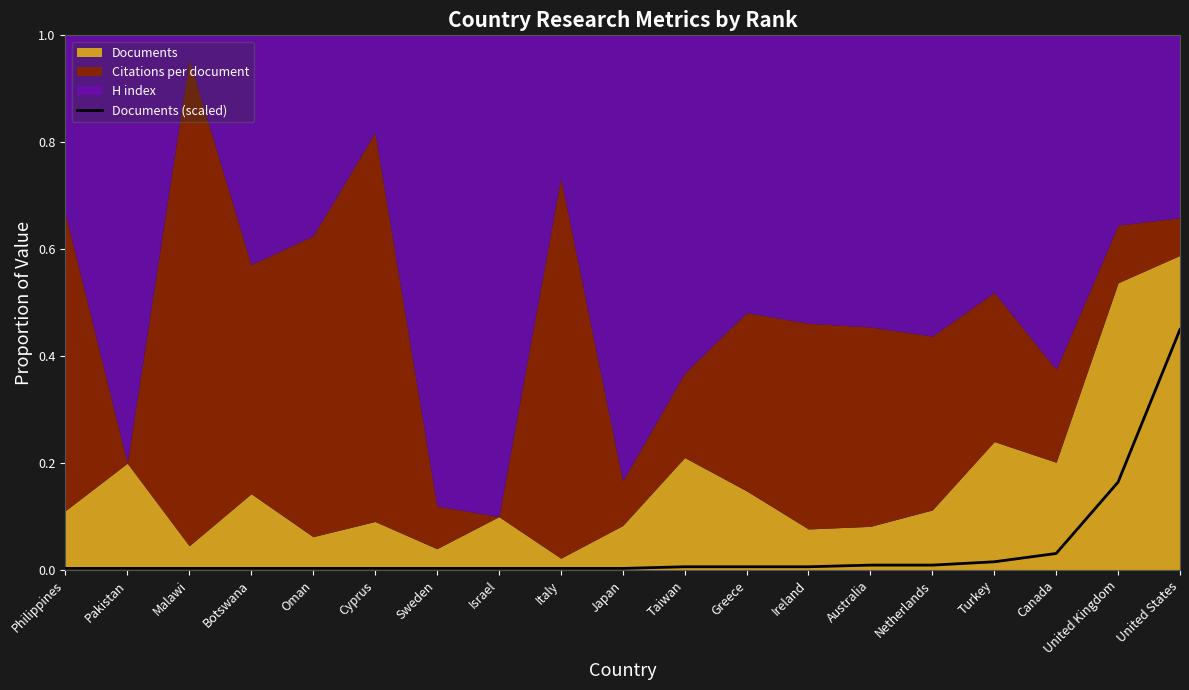

The Documents (scaled) series shows 0.0 at Malawi. True or false?

True